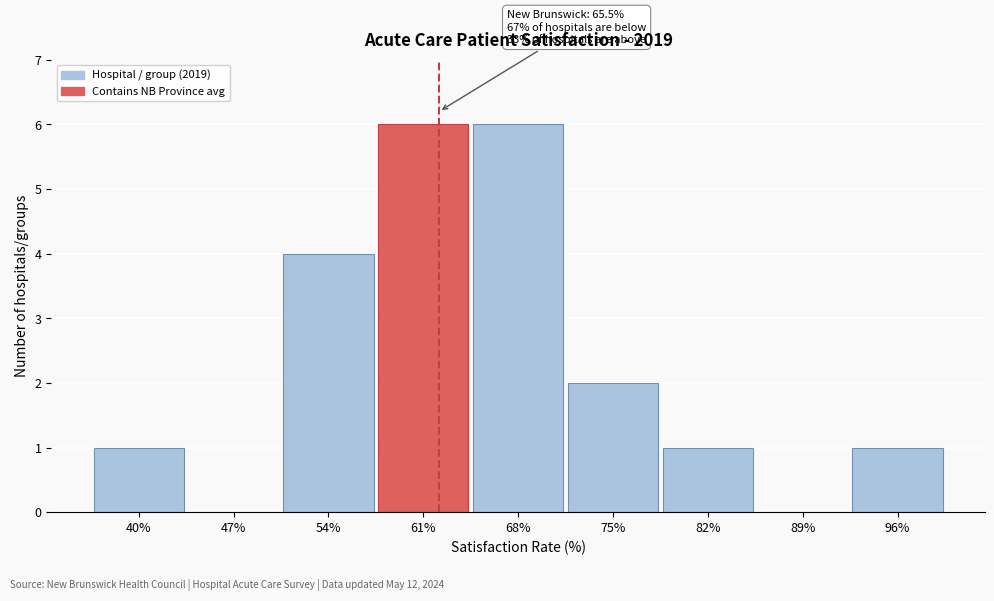

Reading right to left, transcribe all the data shown in this chart.

96%=1	89%=0	82%=1	75%=2	68%=6	61%=6	54%=4	47%=0	40%=1